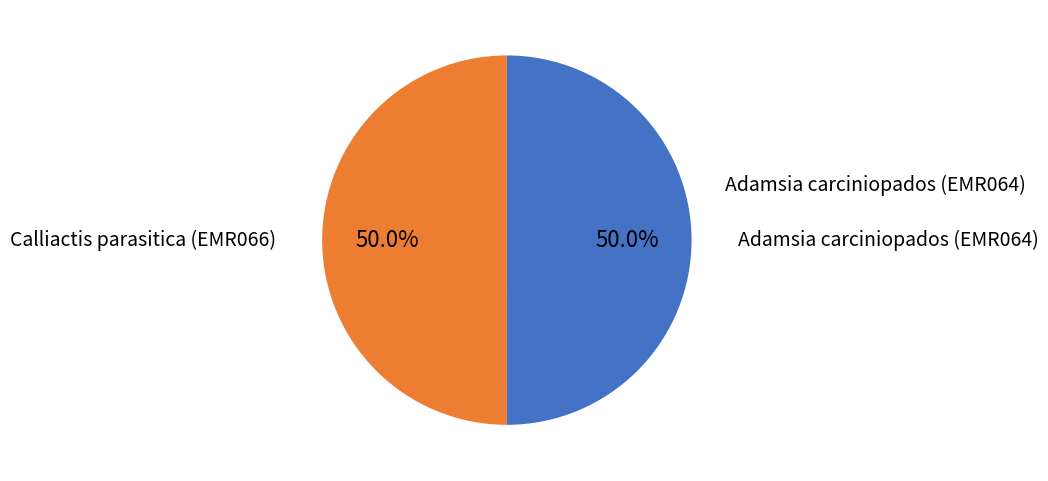

Do Calliactis parasitica (EMR066) and Adamsia carciniopados (EMR064) together represent more than half of the pie?

Yes